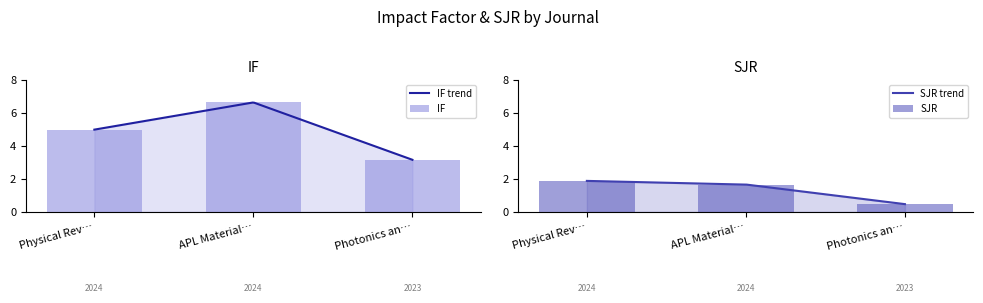

What is the difference between the SJR values at Photonics an… and Physical Rev…?

1.4